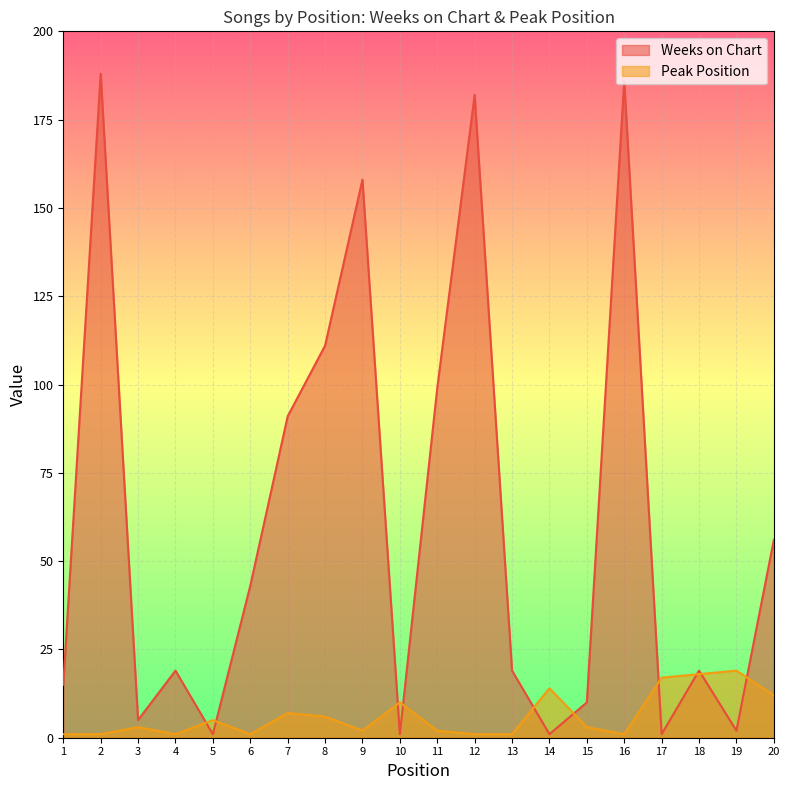

How many data points in Peak Position are less than 3?

9